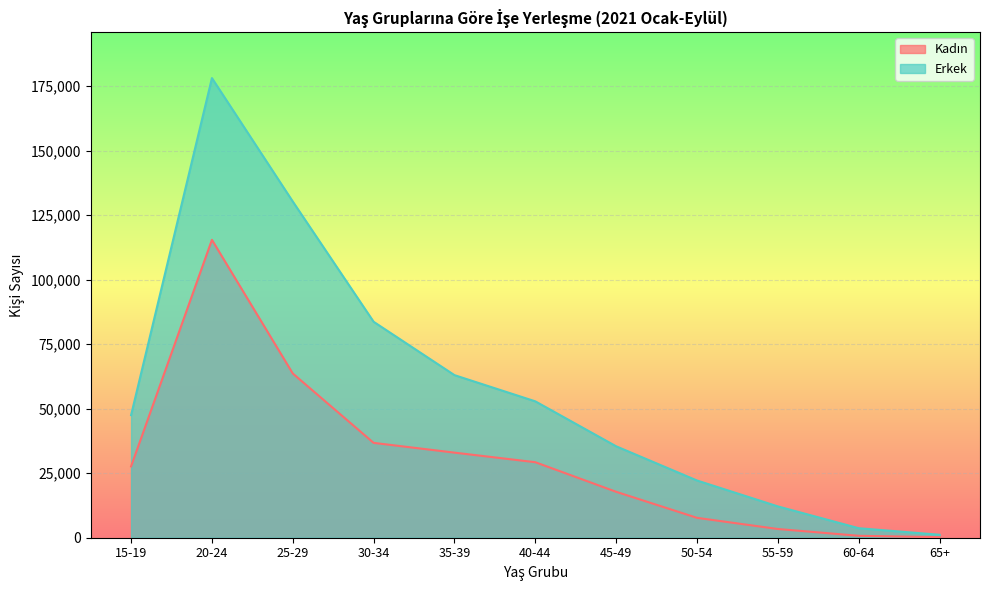

What is the total value across all series at 15-19?

75158